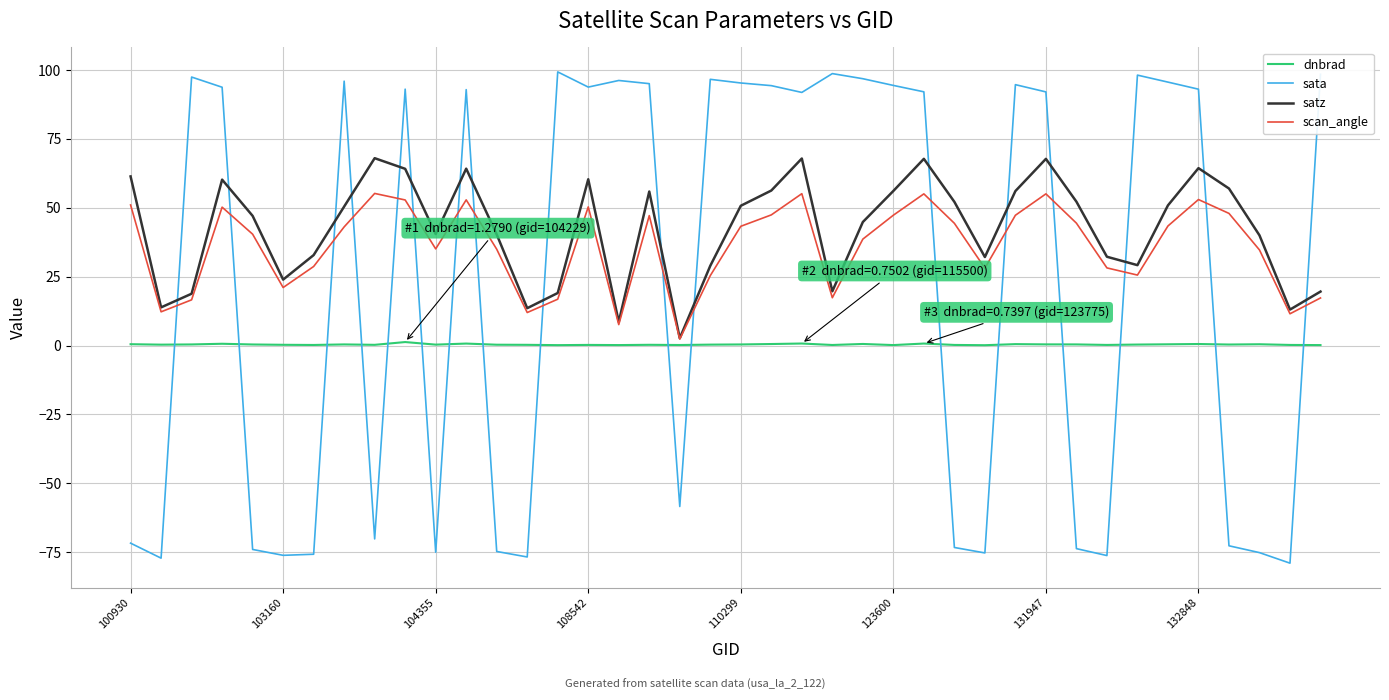

How many distinct data groups are displayed?

4